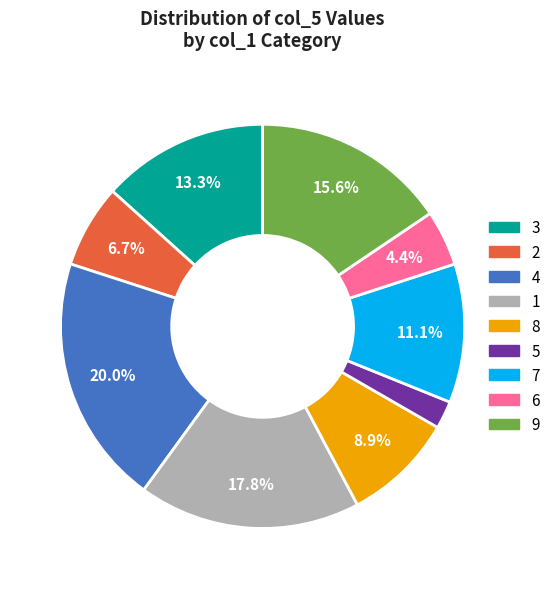

What percentage is the 7 slice, to the nearest percent?

11%